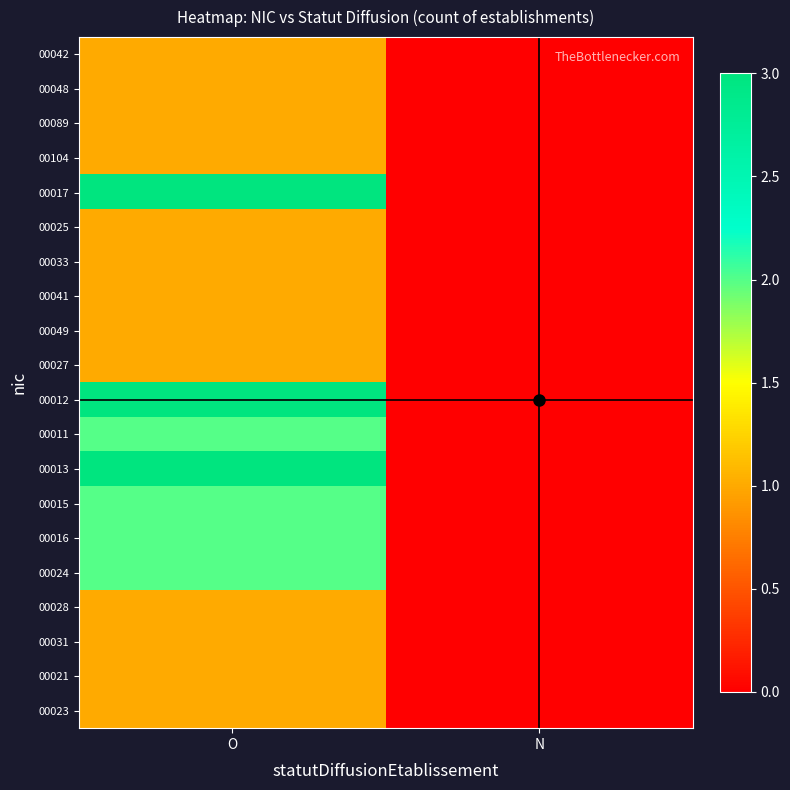

At how many categories does at least one series exceed 0?

1